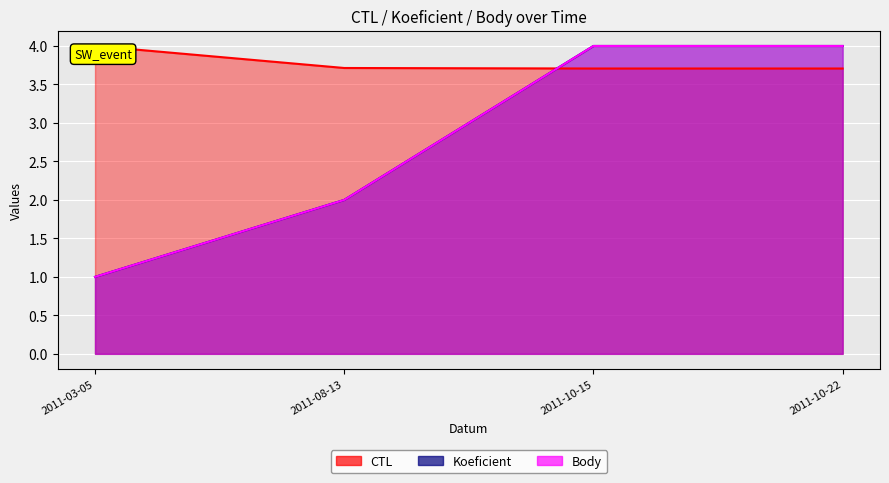

Reading left to right, transcribe all the data shown in this chart.

CTL: 2011-03-05=4.0	2011-08-13=3.7	2011-10-15=3.7	2011-10-22=3.7
Koeficient: 2011-03-05=1.0	2011-08-13=2.0	2011-10-15=4.0	2011-10-22=4.0
Body: 2011-03-05=1.0	2011-08-13=2.0	2011-10-15=4.0	2011-10-22=4.0